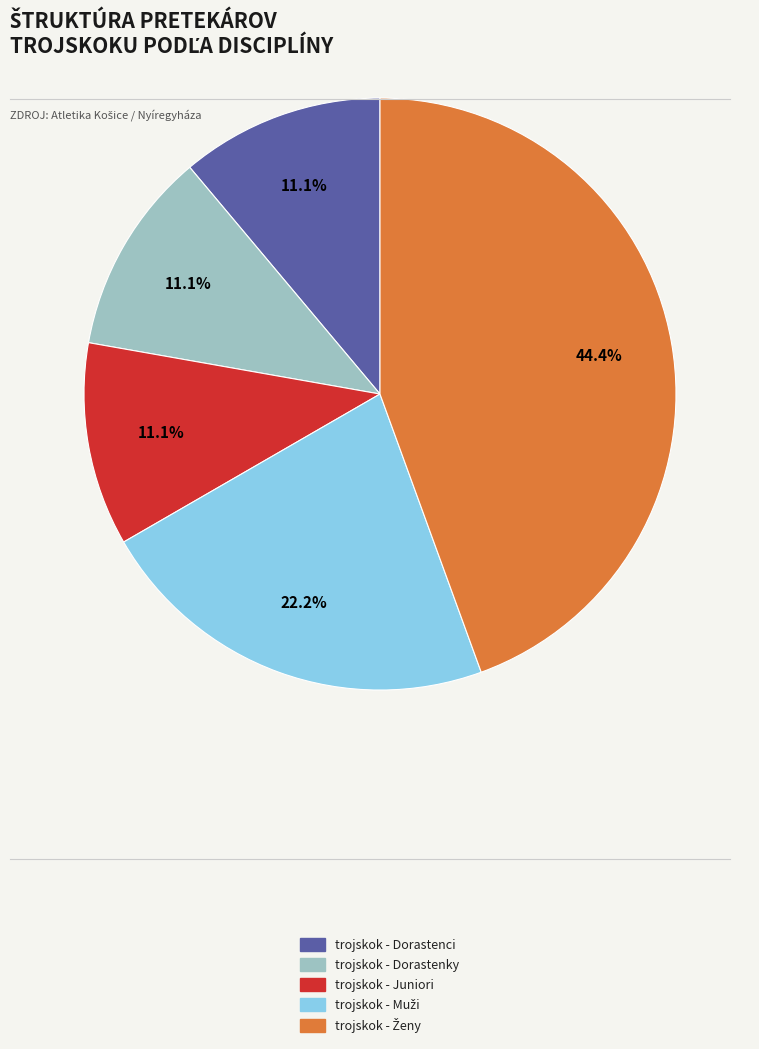

To the nearest percent, what is the average slice percentage?

20%